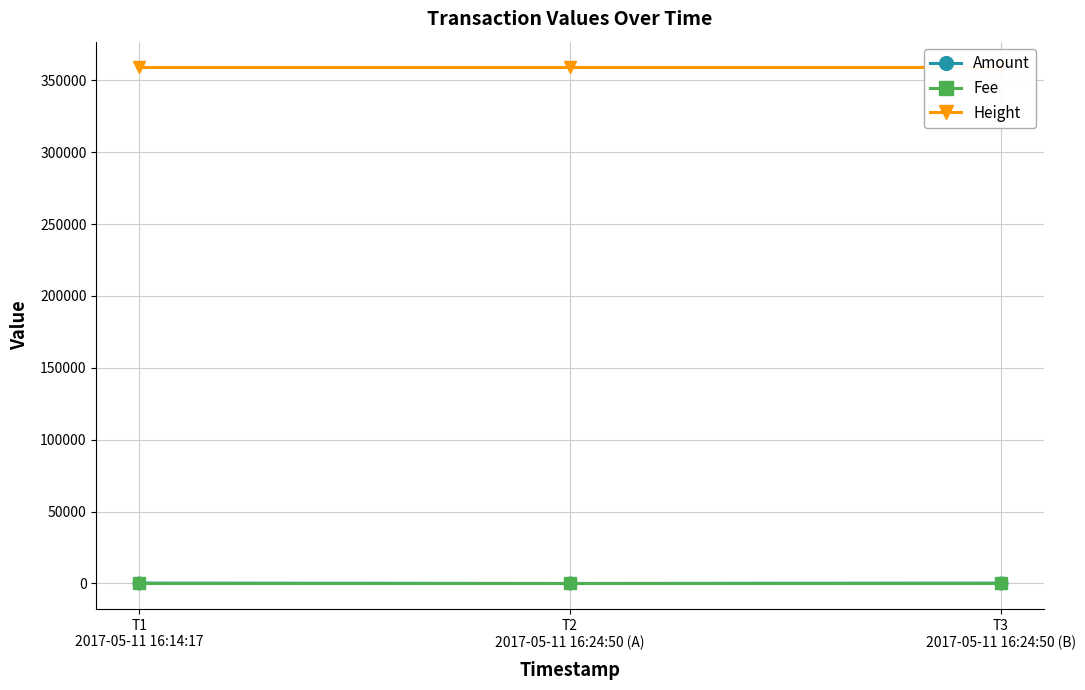

Between T1
2017-05-11 16:14:17 and T3
2017-05-11 16:24:50 (B), which series saw the biggest shift?

Height